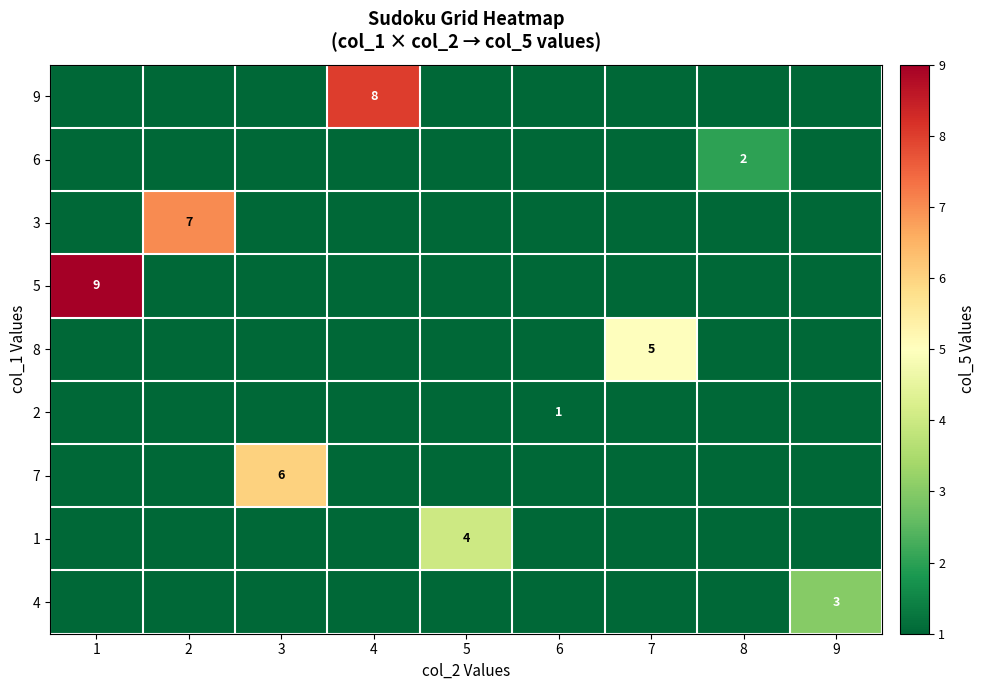

True or false: 9 has a value of 3 at 4.

False